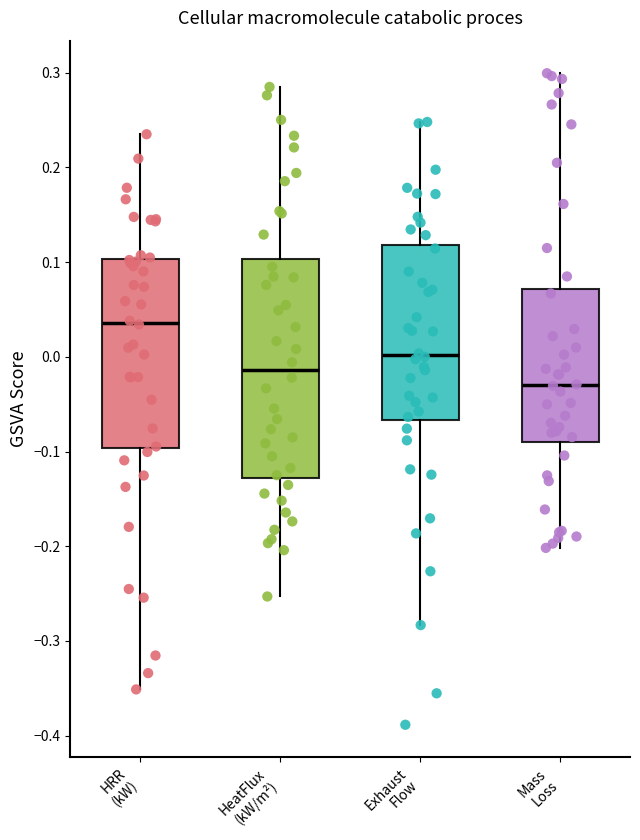

Reading left to right, read every box against the y-axis: the position of its median line, the range the box covers, and the ends of its whiskers. The values are not printed on the chart, so give them approximately, as read against the axis.

HRR (kW): median 0.04, box -0.10 to 0.10, whiskers -0.35 to 0.24
HeatFlux (kW/m²): median -0.01, box -0.13 to 0.10, whiskers -0.25 to 0.29
Exhaust Flow: median 0.00, box -0.07 to 0.12, whiskers -0.28 to 0.25
Mass Loss: median -0.03, box -0.09 to 0.07, whiskers -0.20 to 0.30